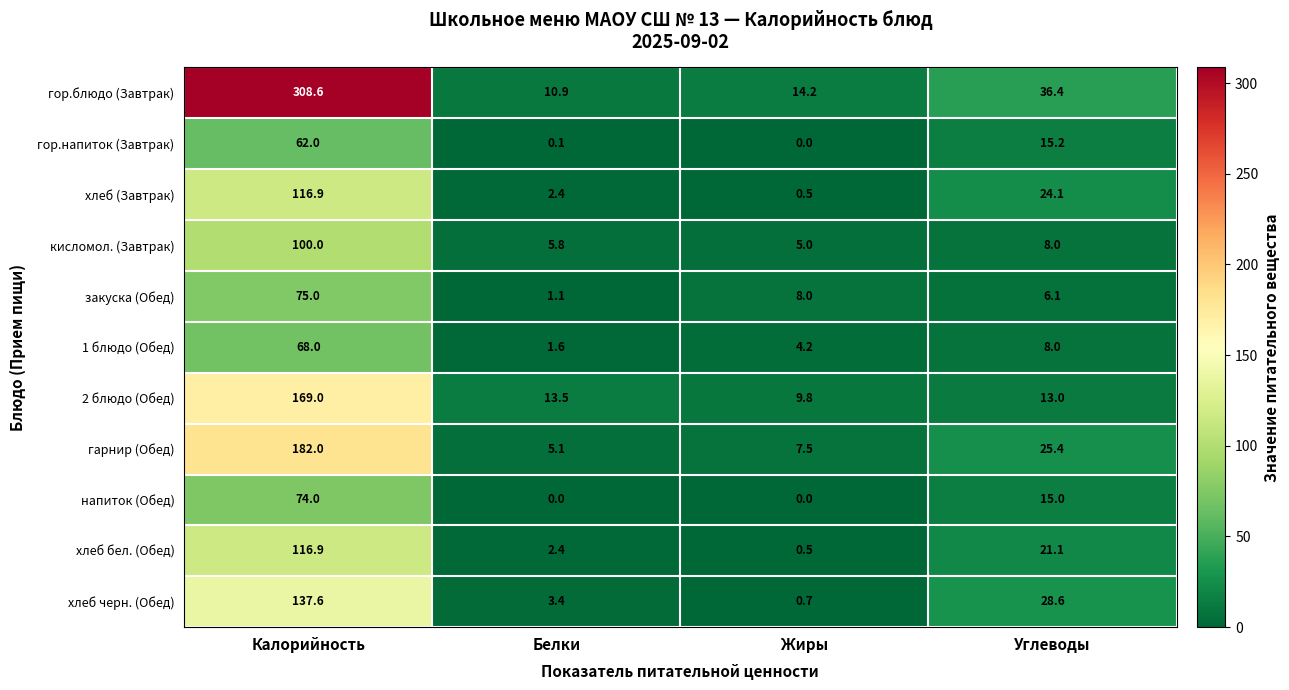

What is the sum of the хлеб бел. (Обед) values at Калорийность and Углеводы?

138.0